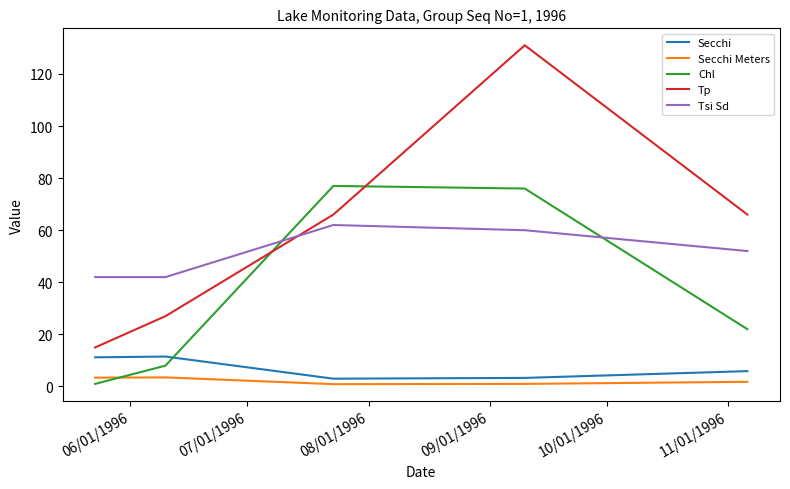

What is the difference between the second highest and second lowest values in the Secchi series?

7.9